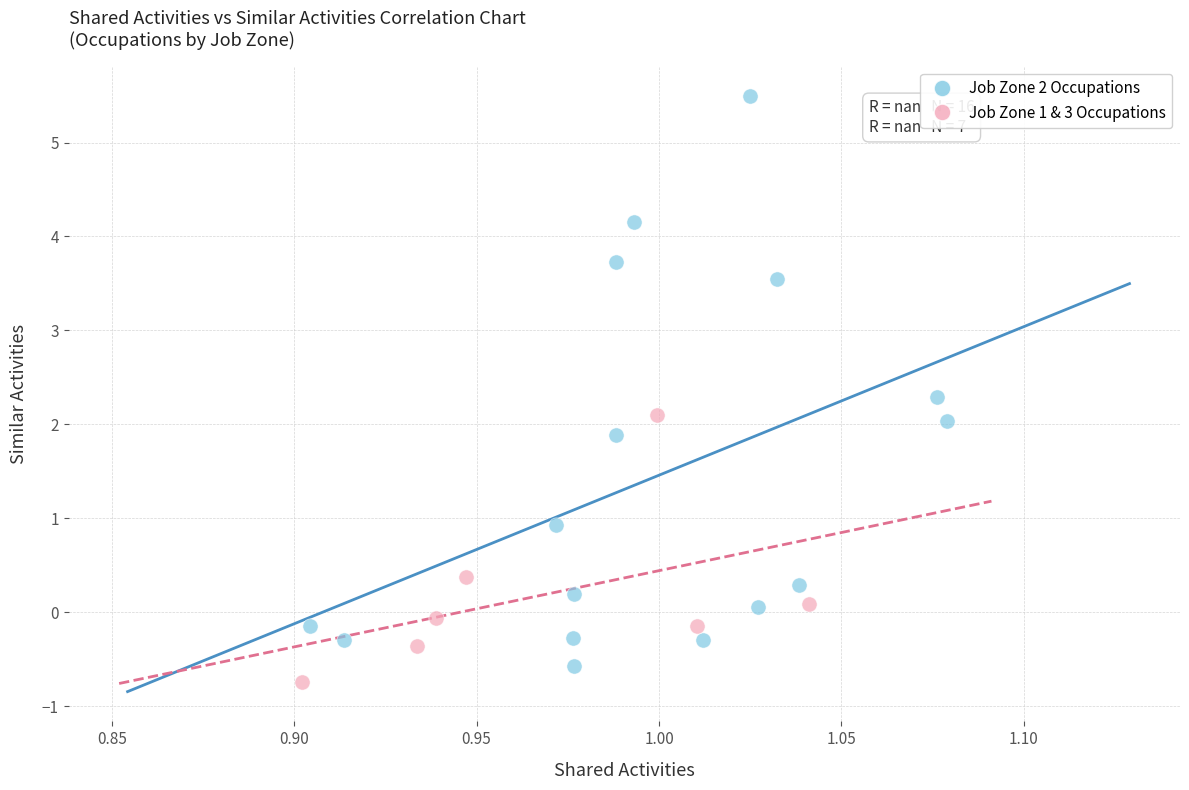

Which series has the largest Y range (max minus min)?

Job Zone 2 Occupations